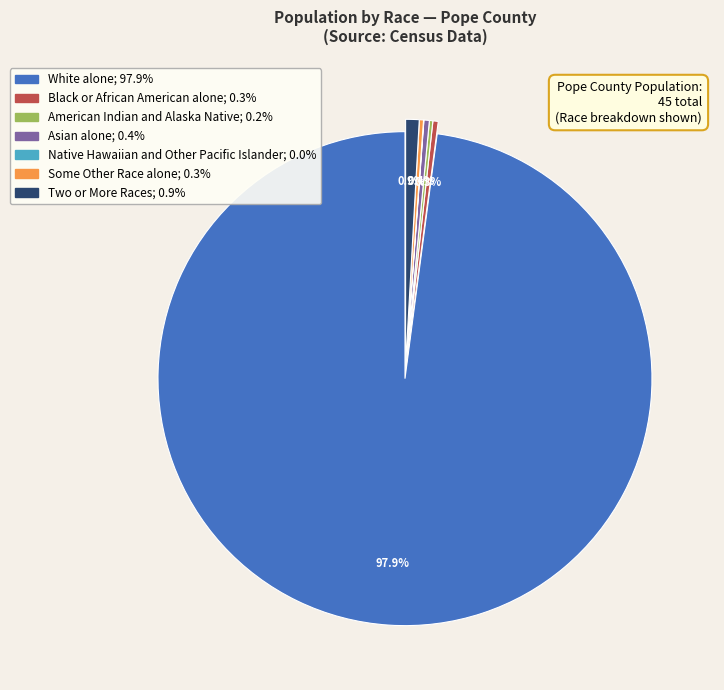

Is there a majority slice in this chart?

Yes